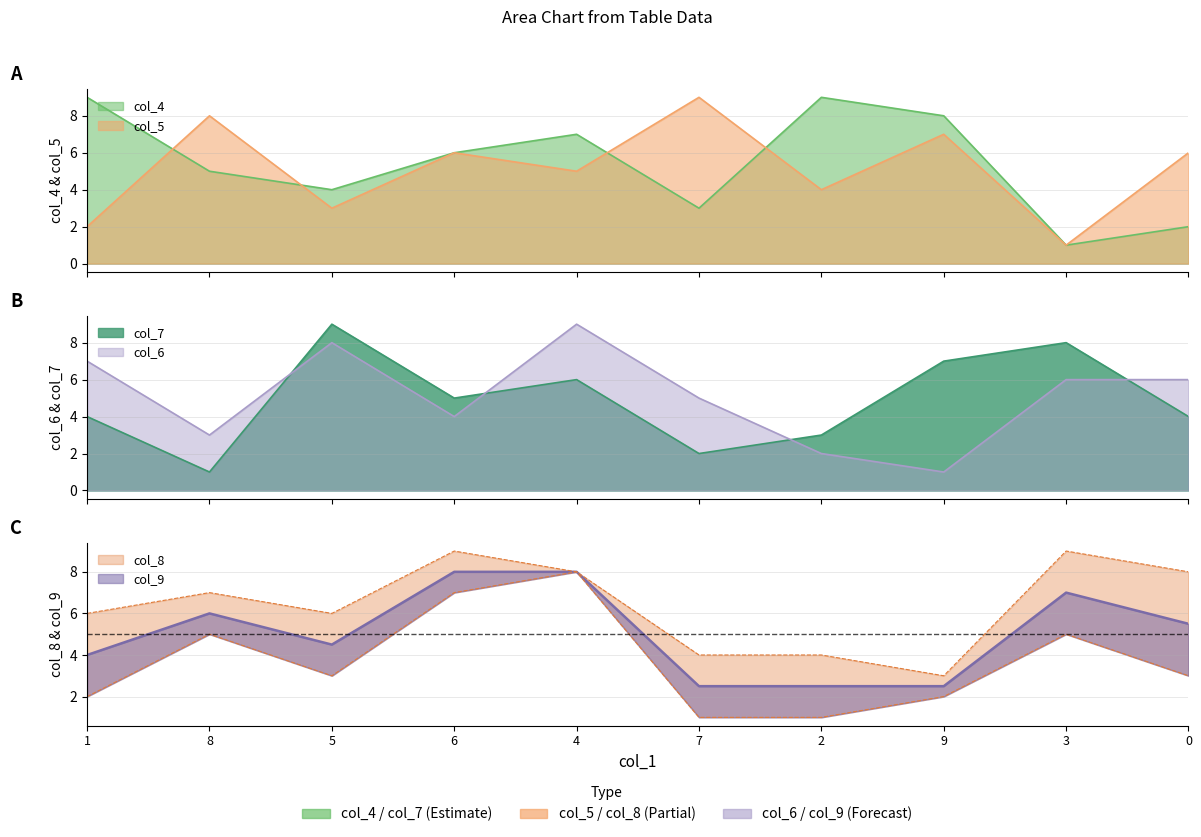

Where is col_5 nearest to the value 5?

4